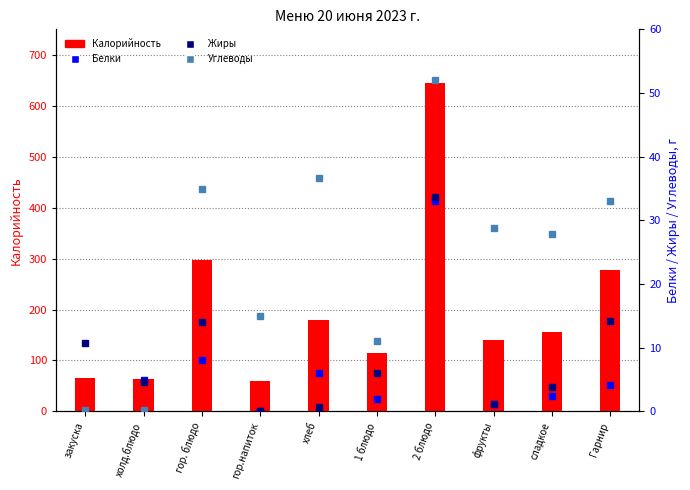

True or false: Жиры has a value of 0.0 at гор.напиток.

False